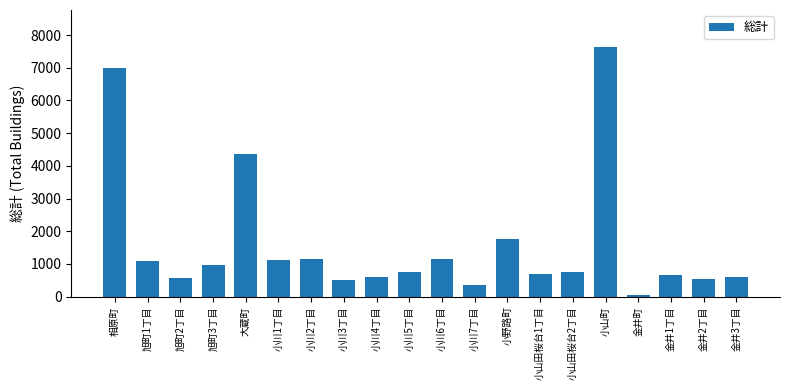

What is the difference between the maximum and second lowest values?

7258